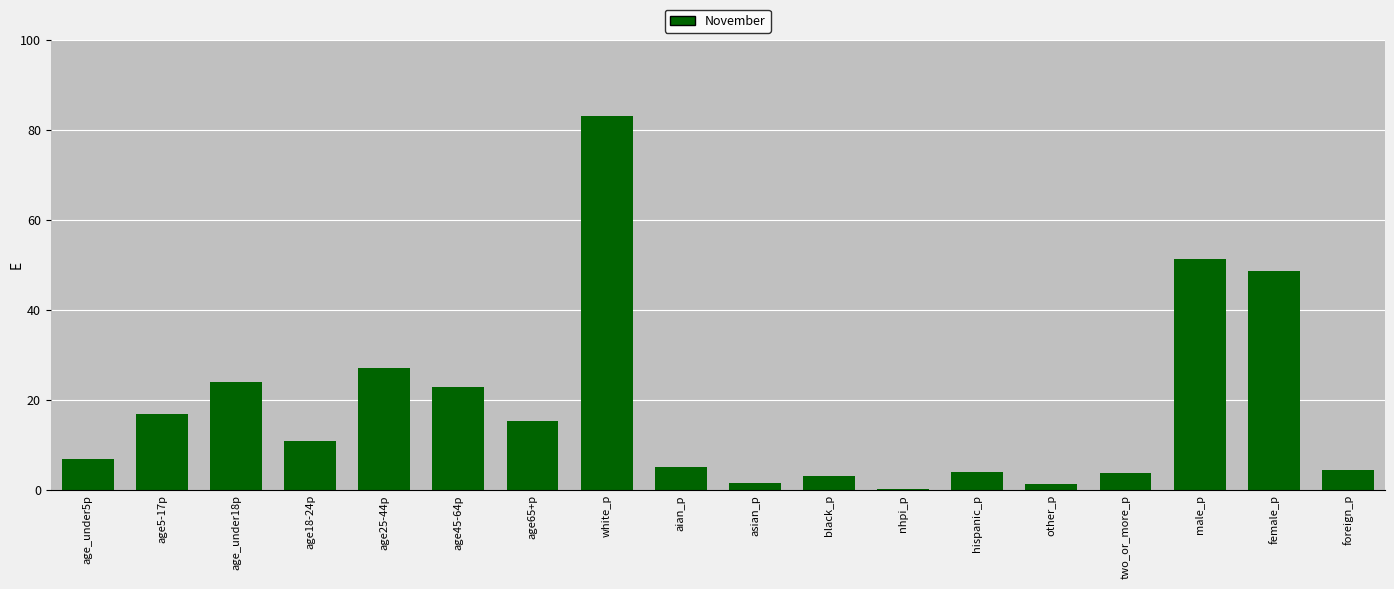

What is the maximum value shown in the chart?

83.1